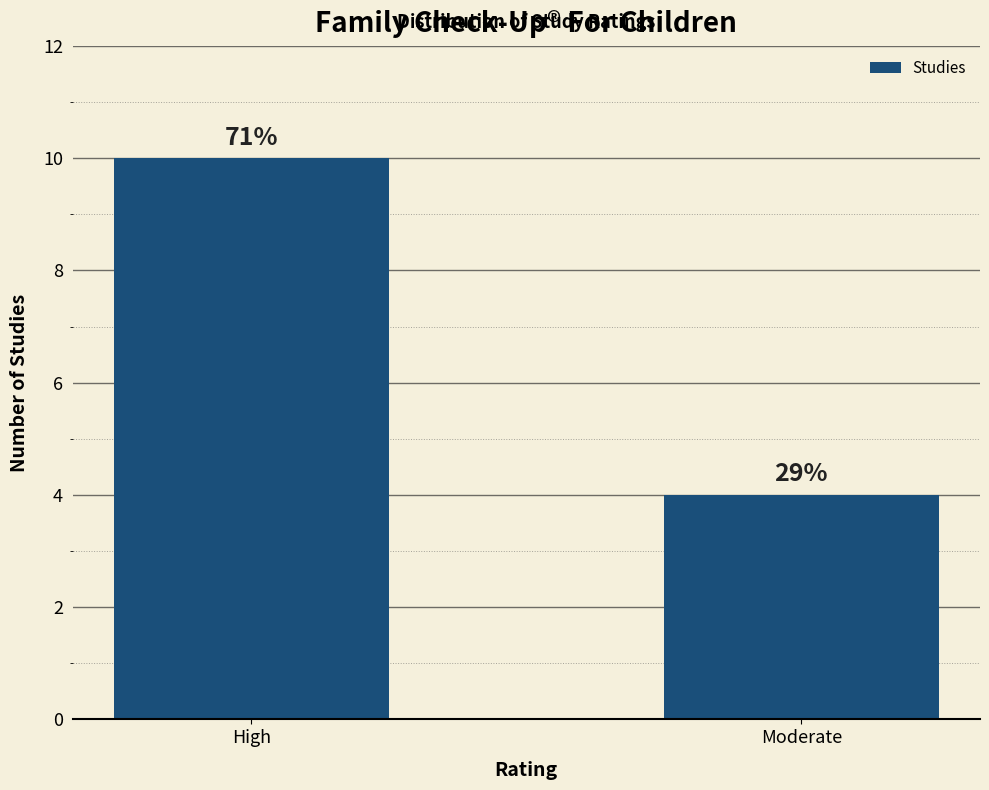

How many bars are there in total?

2